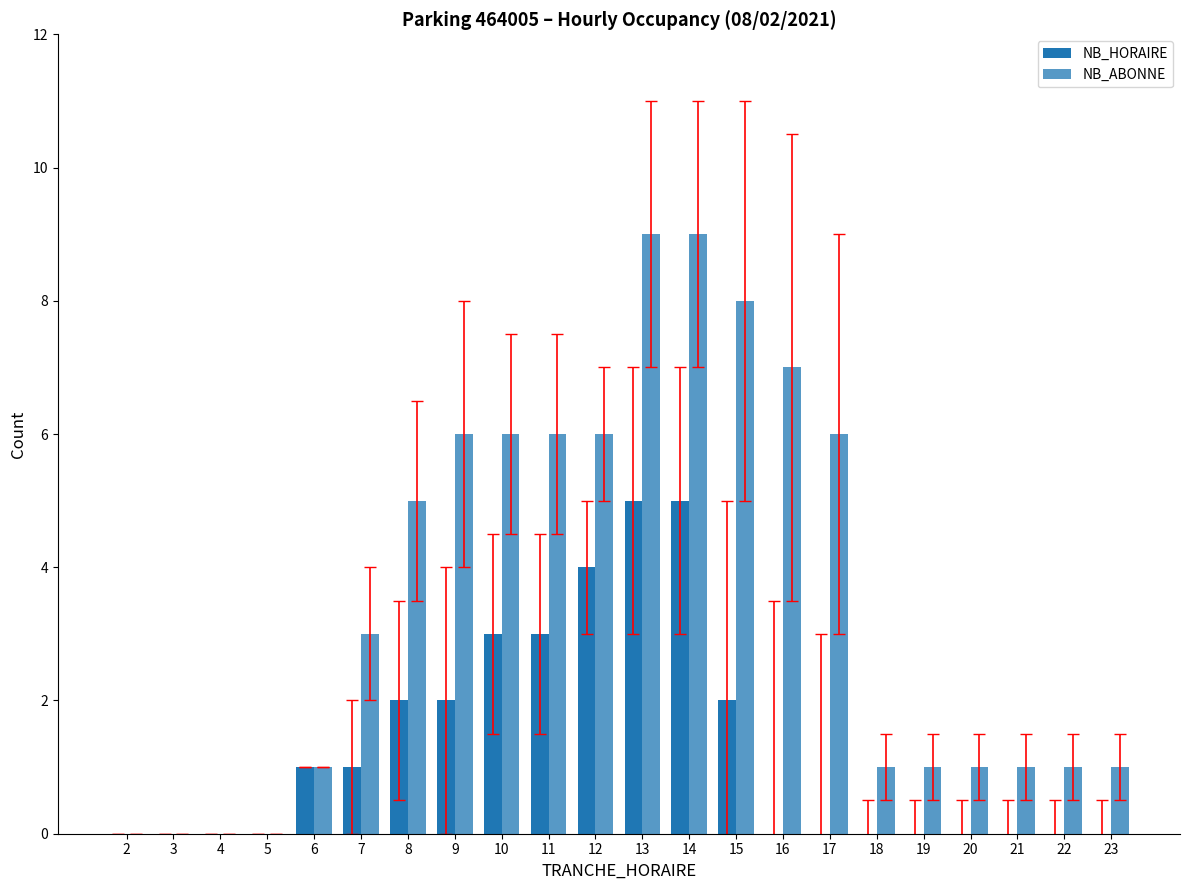

How many categories are shown in the chart?

22